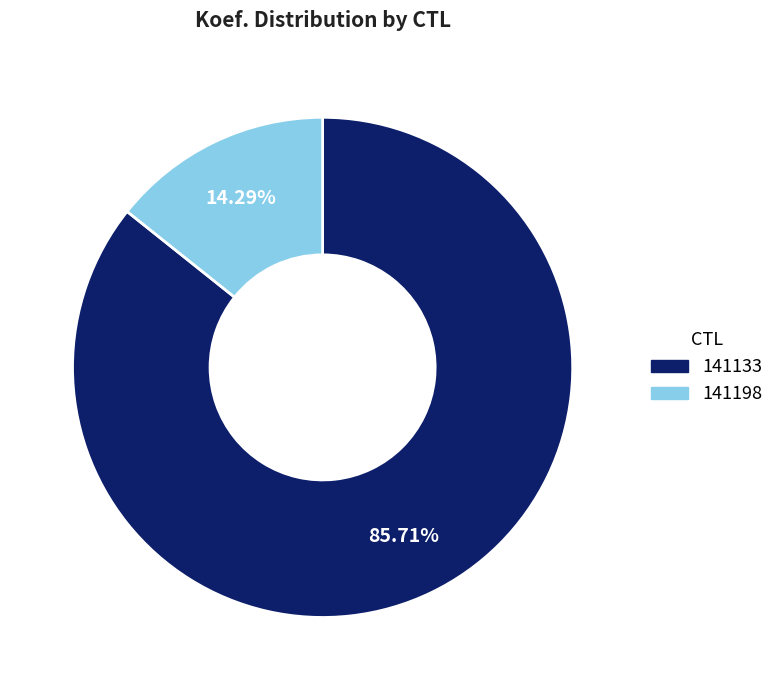

The 141198 slice represents 3% of the pie. True or false?

False